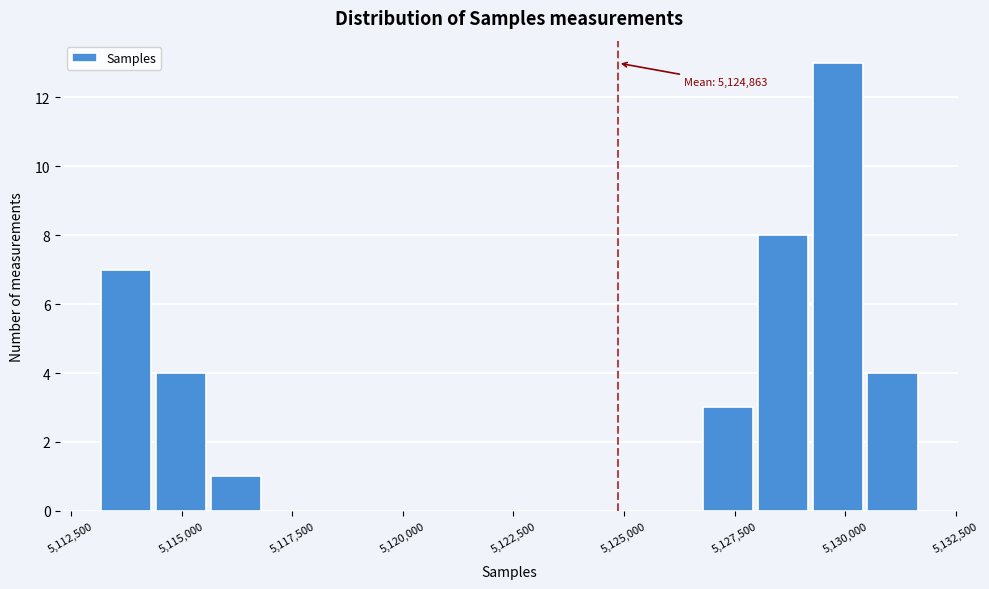

Around what value on the x-axis is the tallest bar? Give the approximate position of its centre, as read against the axis.

5130000